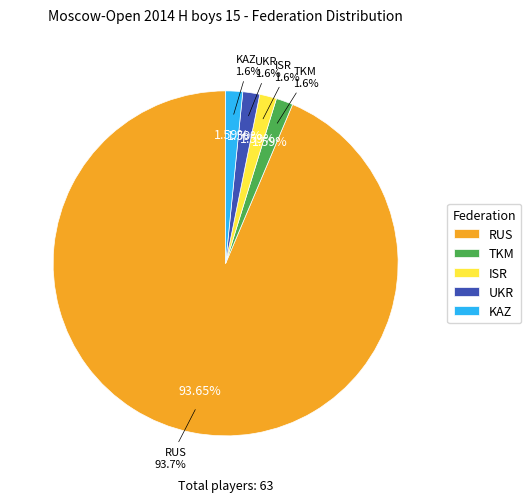

To the nearest percent, what is the average slice percentage?

20%